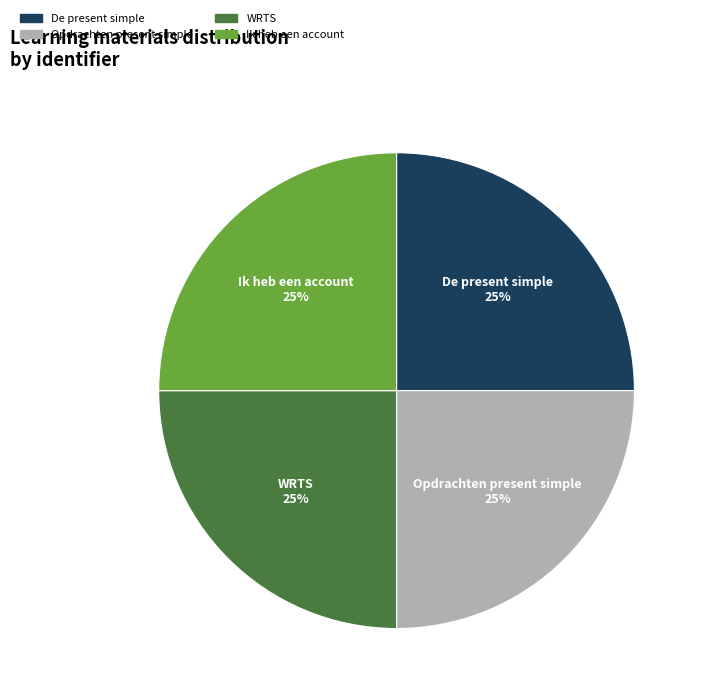

How many segments does this pie chart have?

4